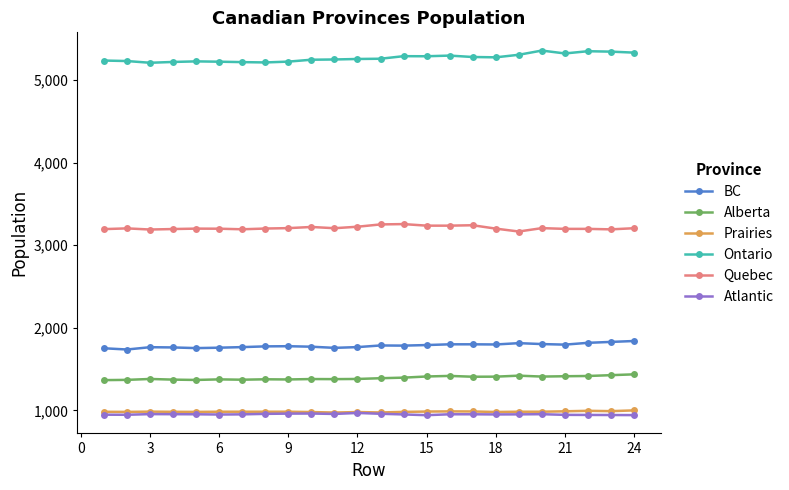

What is the minimum value for Quebec?

3167